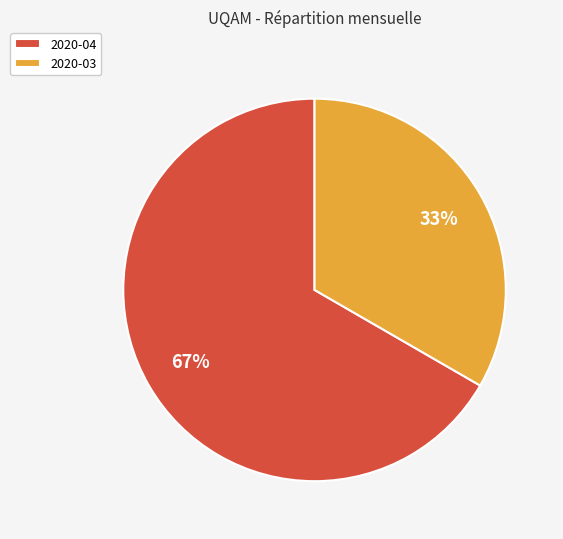

Is there a majority slice in this chart?

Yes